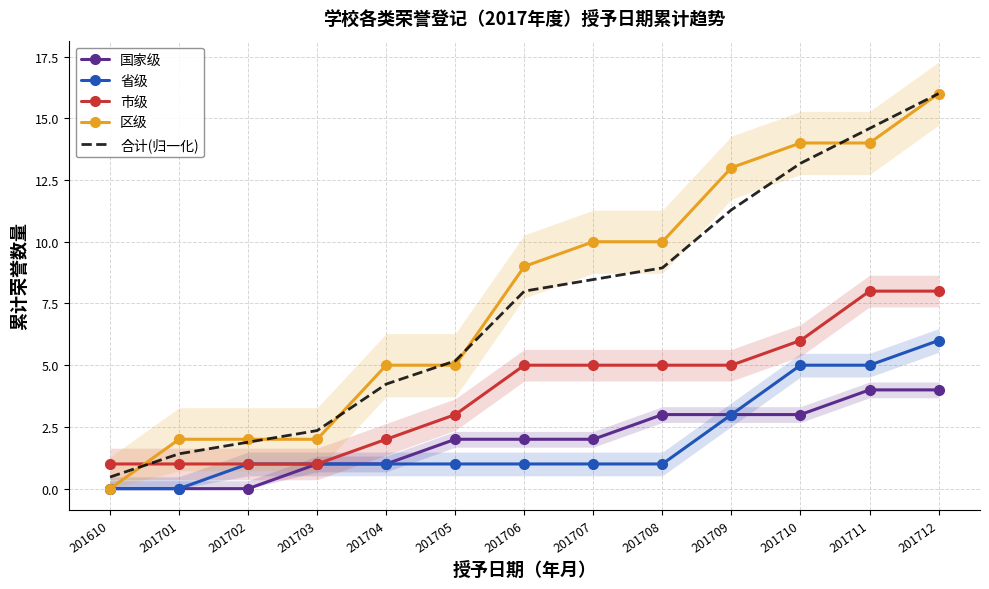

What are all the series names shown in the legend?

国家级, 省级, 市级, 区级, 合计(归一化)